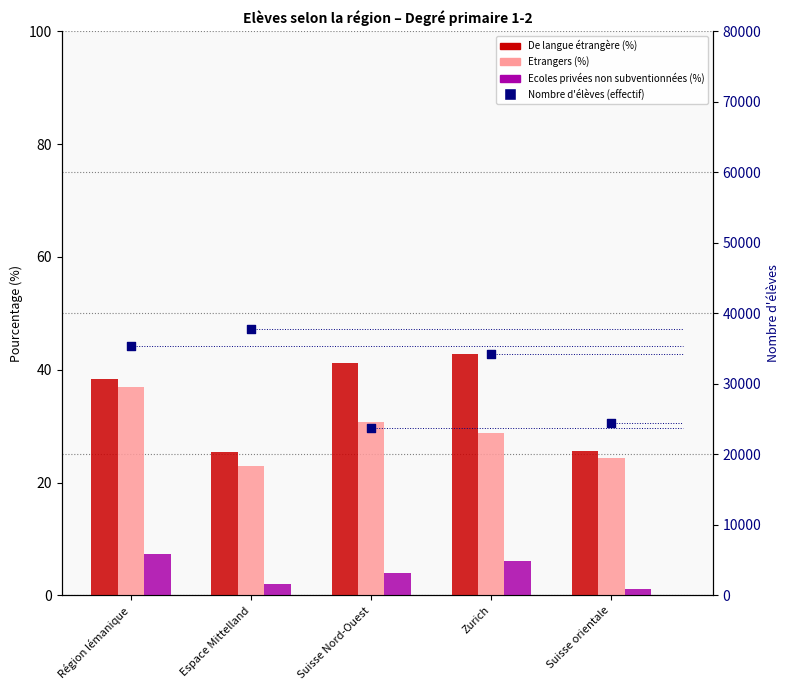

Which series contains the lowest Y value?

Ecoles privées non subventionnées (%)